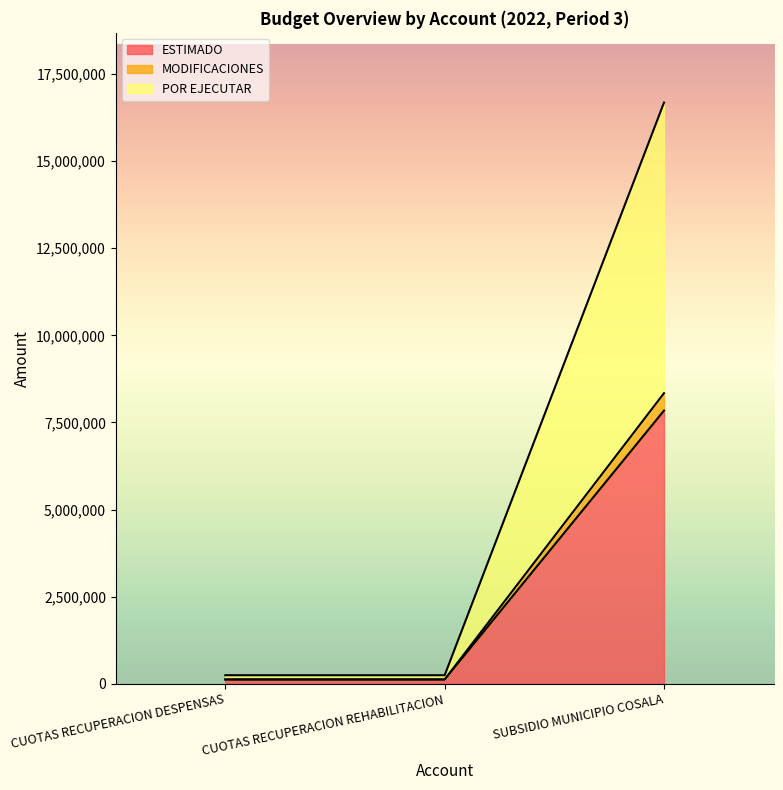

The MODIFICACIONES series shows 211331 at CUOTAS RECUPERACION DESPENSAS. True or false?

False